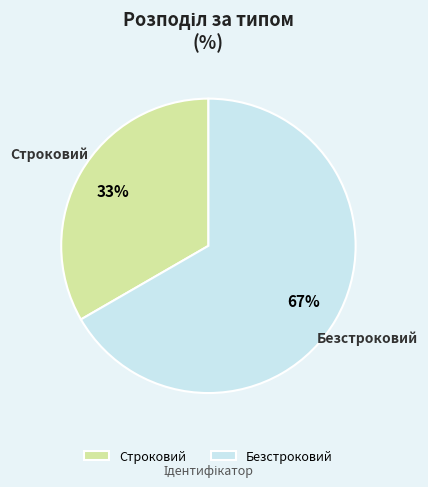

Does Безстроковий account for over 50% of the chart?

Yes